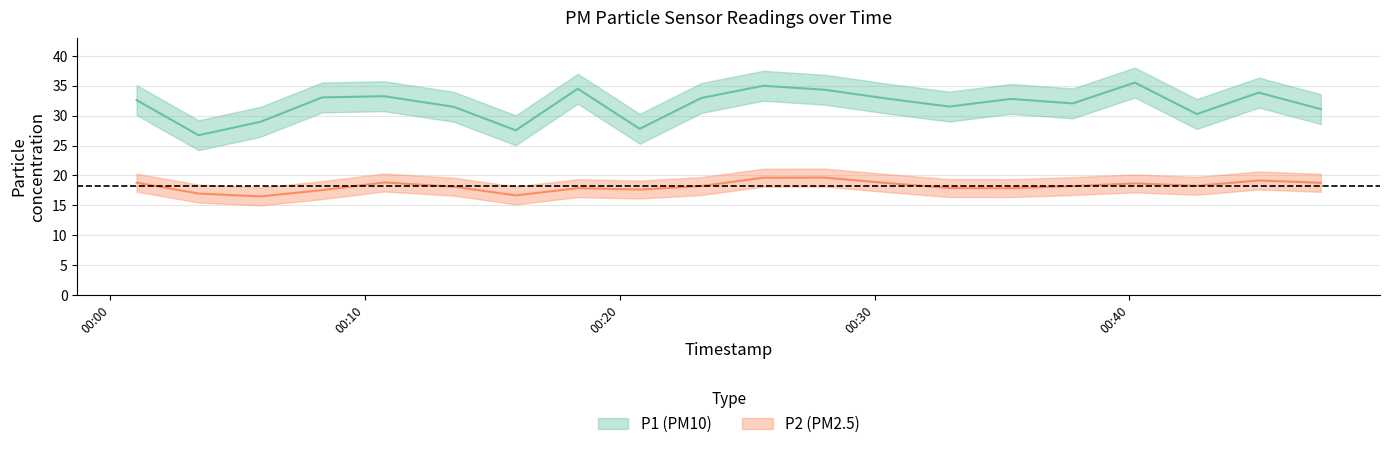

True or false: P1 and P2 intersect in this chart.

False